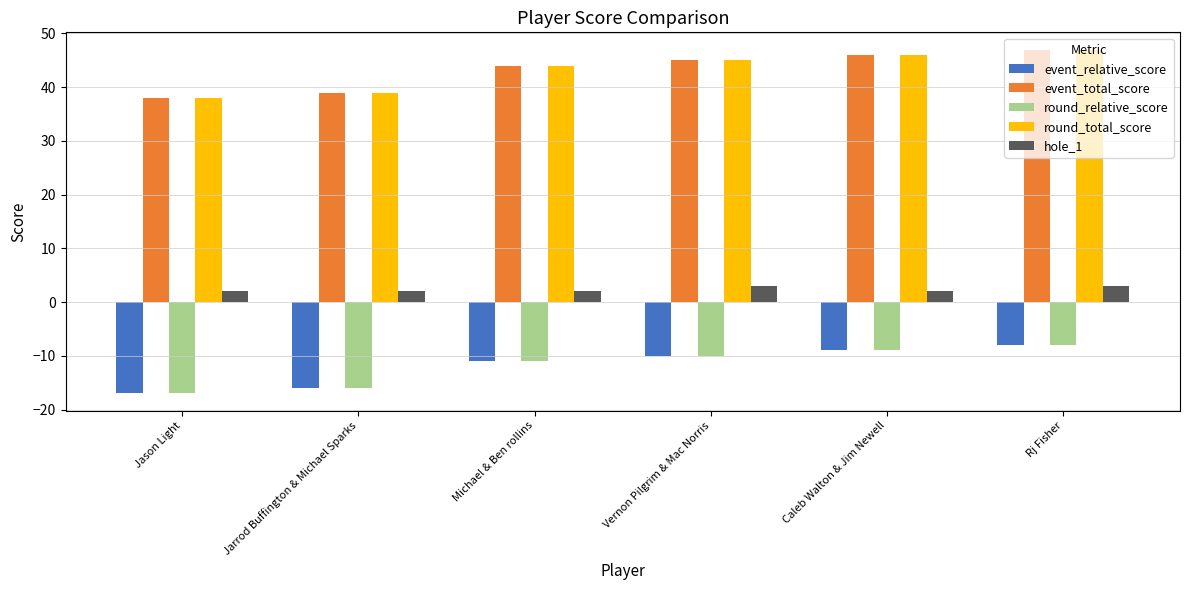

Reading right to left, what are all the values shown in this chart?

event_relative_score: -8	-9	-10	-11	-16	-17
event_total_score: 47	46	45	44	39	38
round_relative_score: -8	-9	-10	-11	-16	-17
round_total_score: 47	46	45	44	39	38
hole_1: 3	2	3	2	2	2